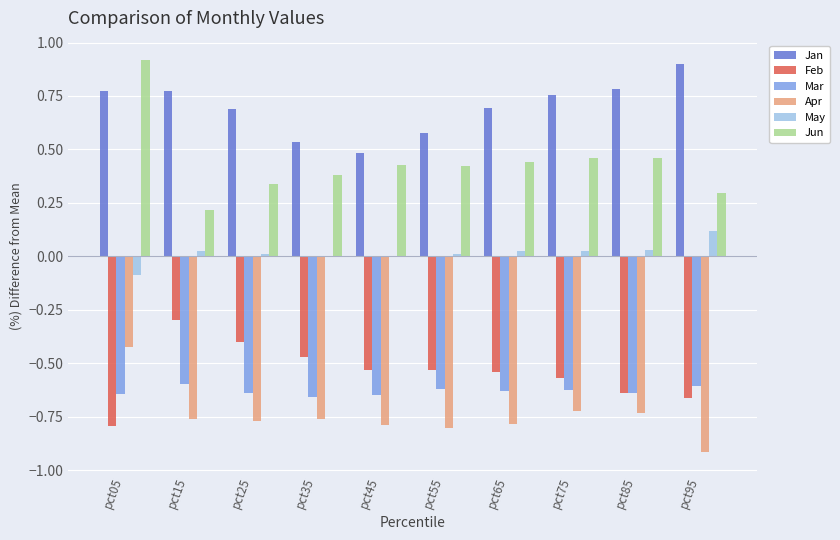

What is the greatest value displayed?

0.9